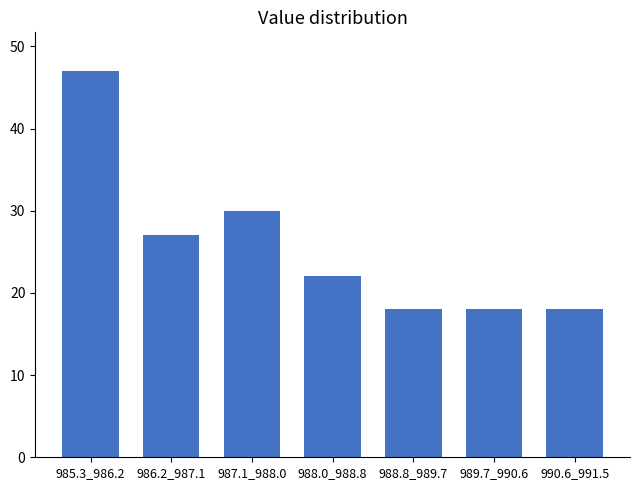

Reading left to right, list all the values displayed in this chart.

985.3_986.2=47	986.2_987.1=27	987.1_988.0=30	988.0_988.8=22	988.8_989.7=18	989.7_990.6=18	990.6_991.5=18